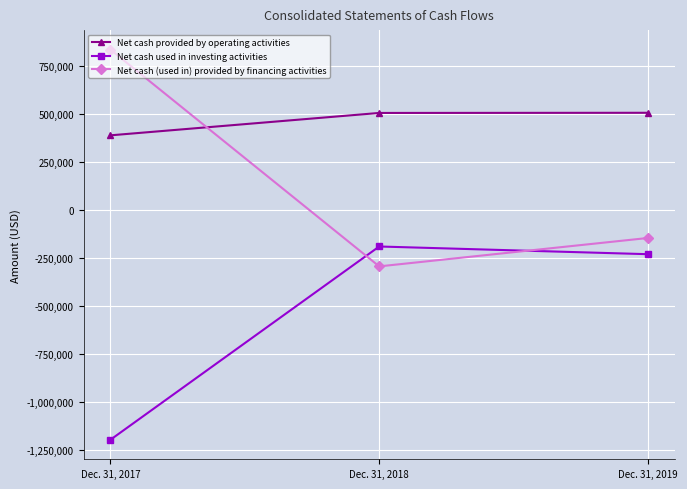

List the series in order of their overall mean, lowest first.

Net cash used in investing activities, Net cash (used in) provided by financing activities, Net cash provided by operating activities